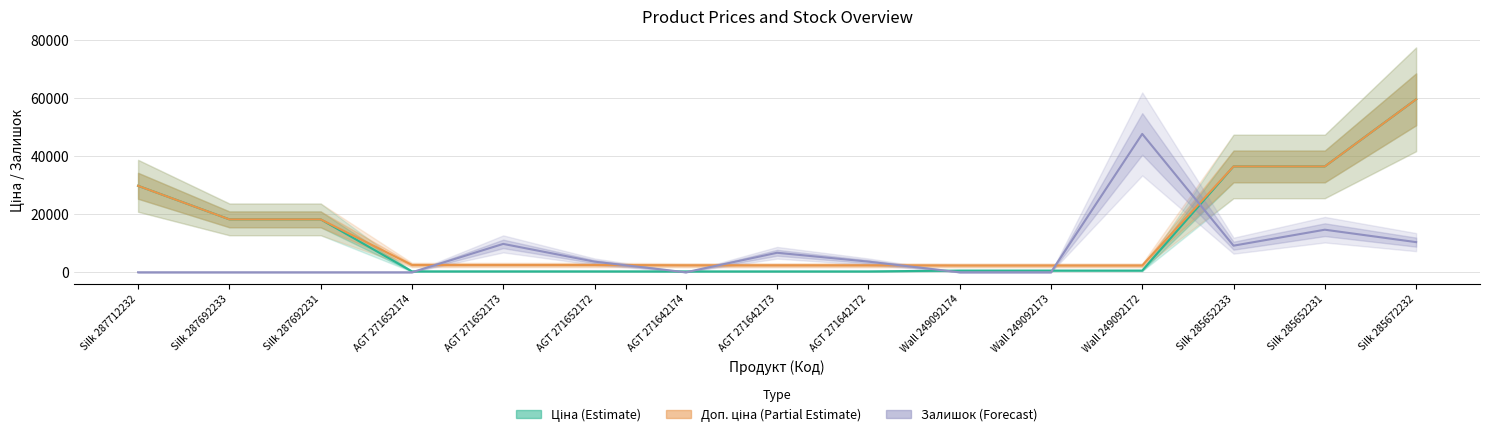

Which category has the lowest value in the Ціна (Estimate) series?

AGT 271642174